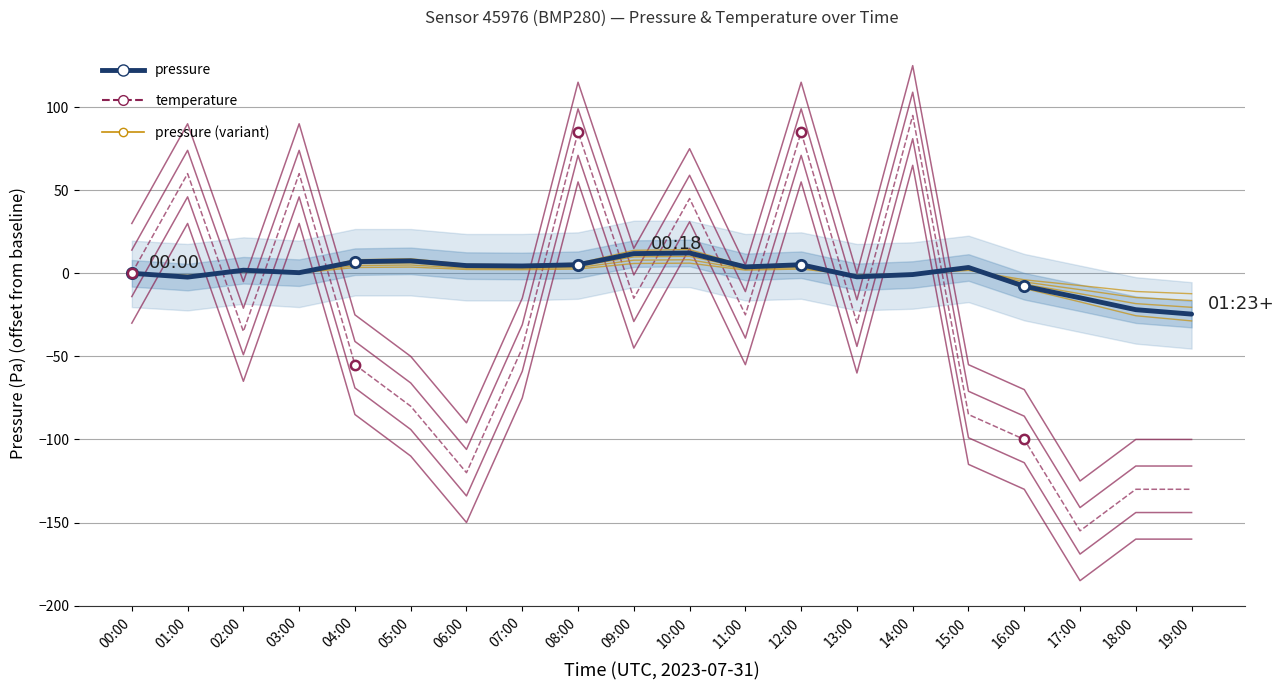

Which series contains the highest Y value?

temperature